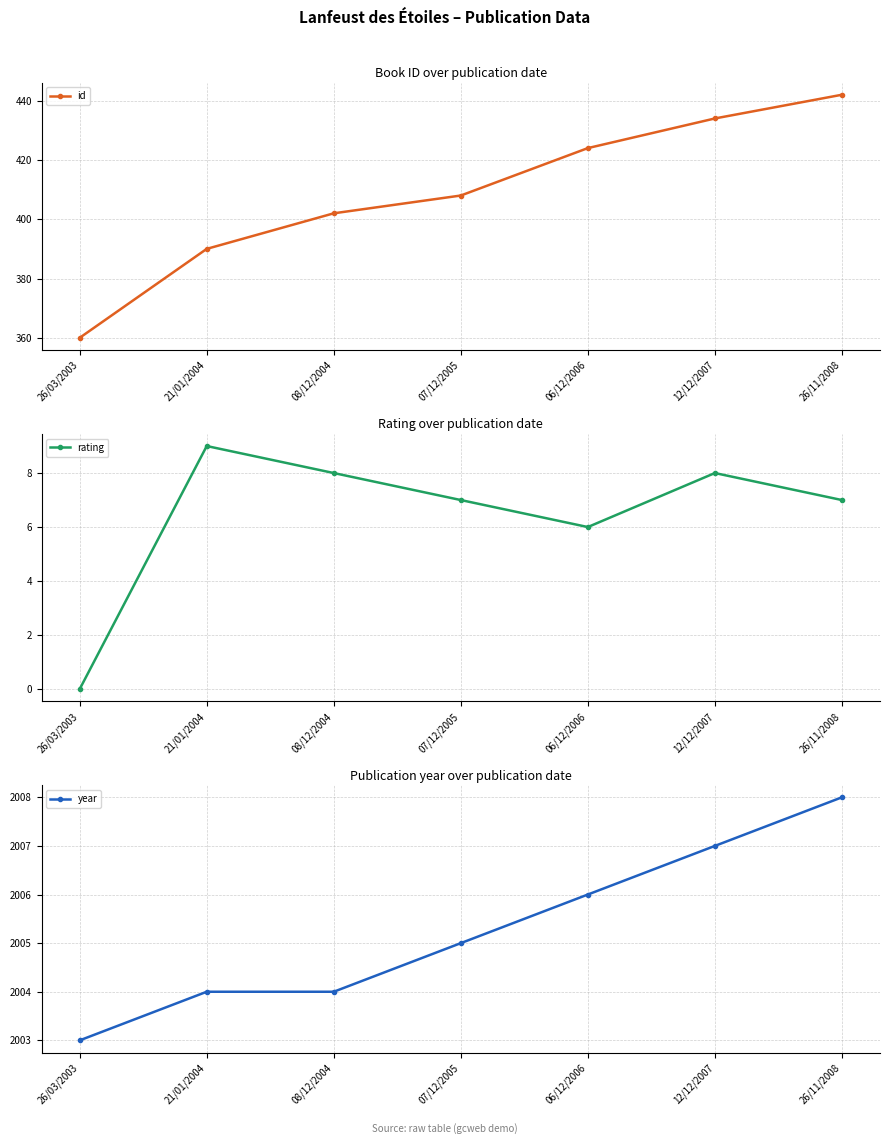

How many lines are shown in the chart?

3